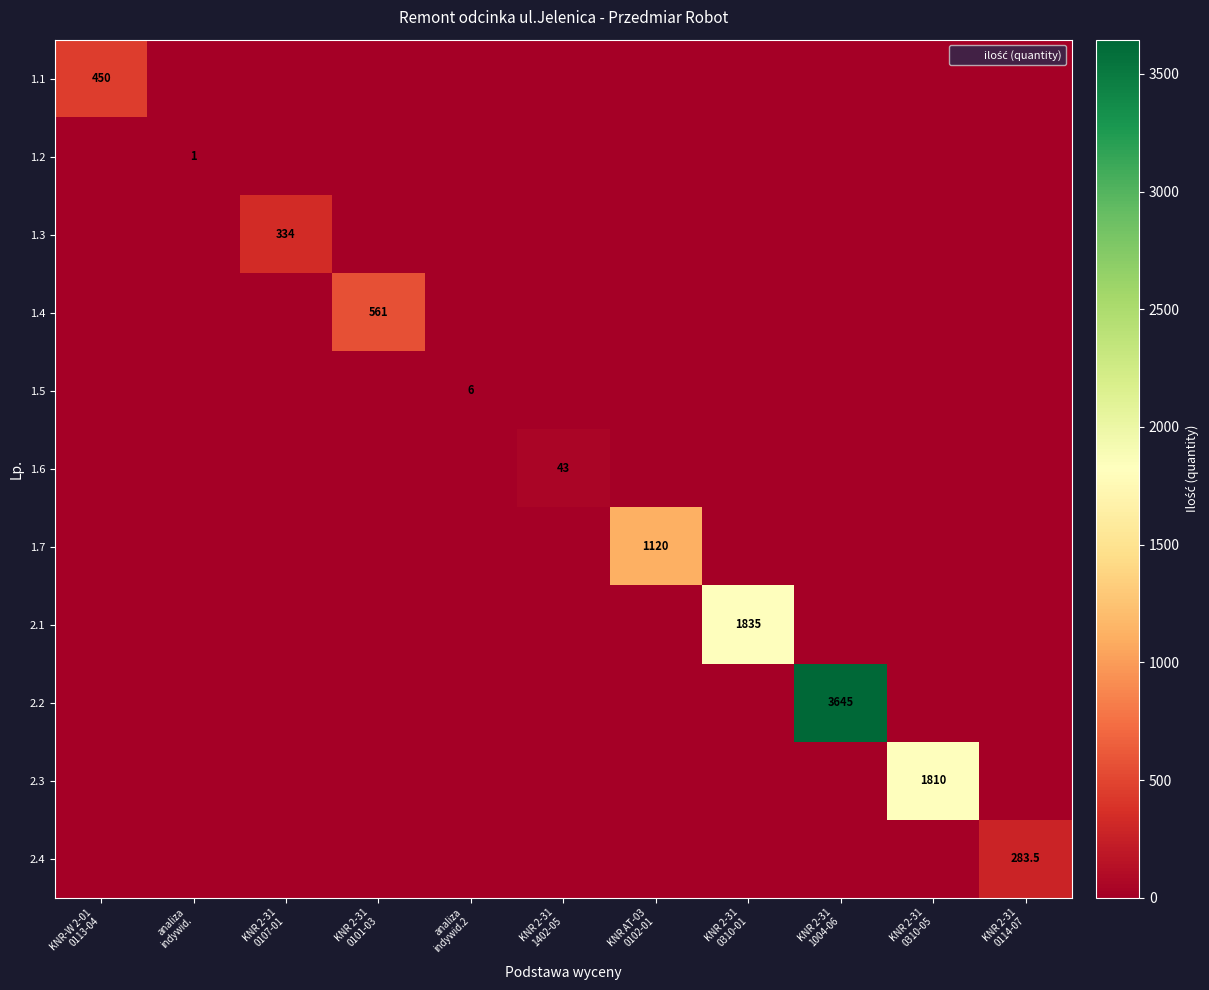

What is the total value across all series at KNR-W 2-01
0113-04?

450.0